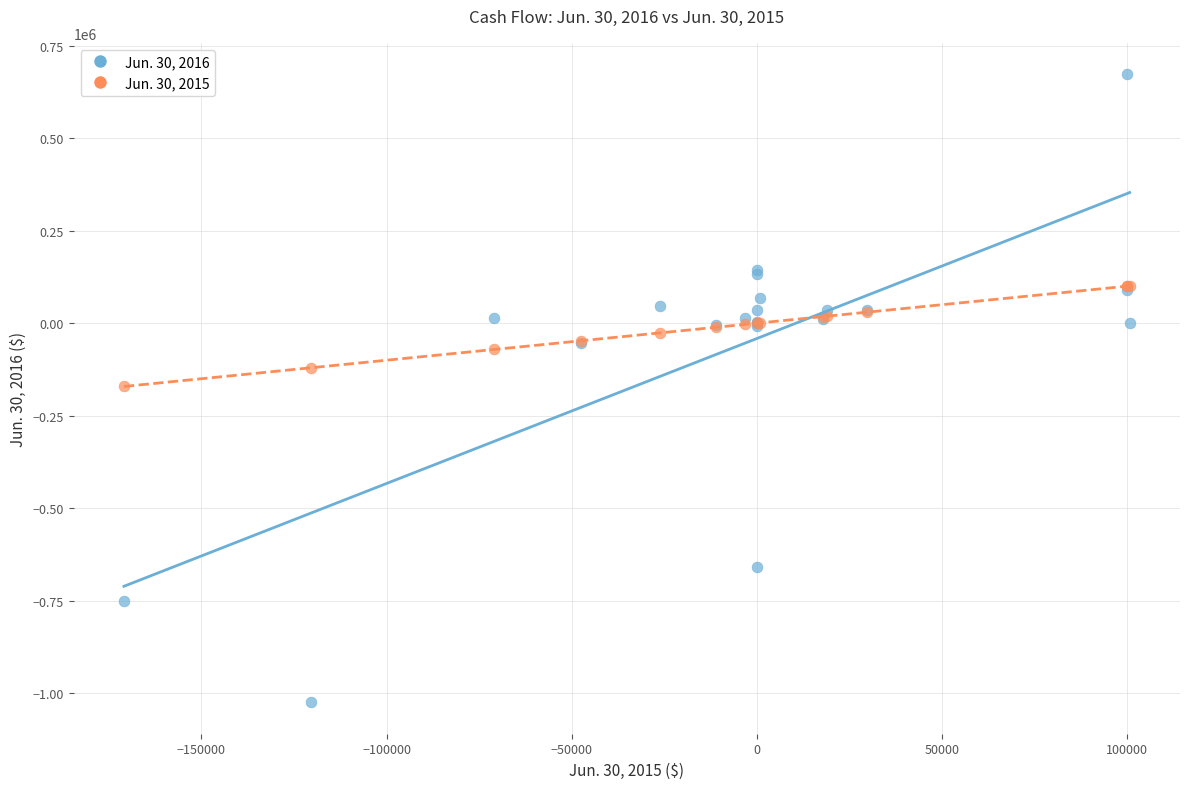

Which series contains the lowest Y value?

Jun. 30, 2016